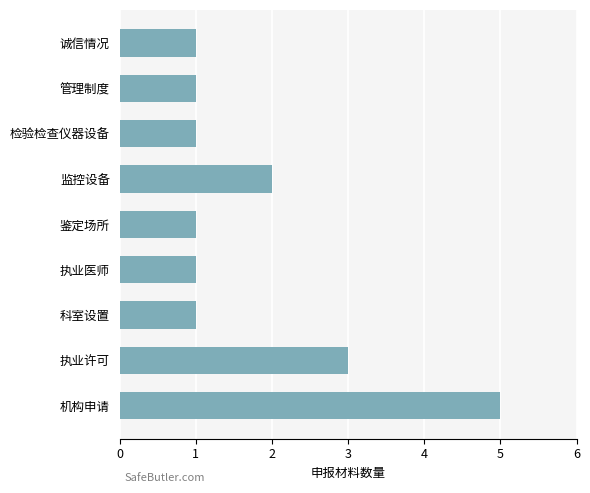

What is the sum of all values?

16